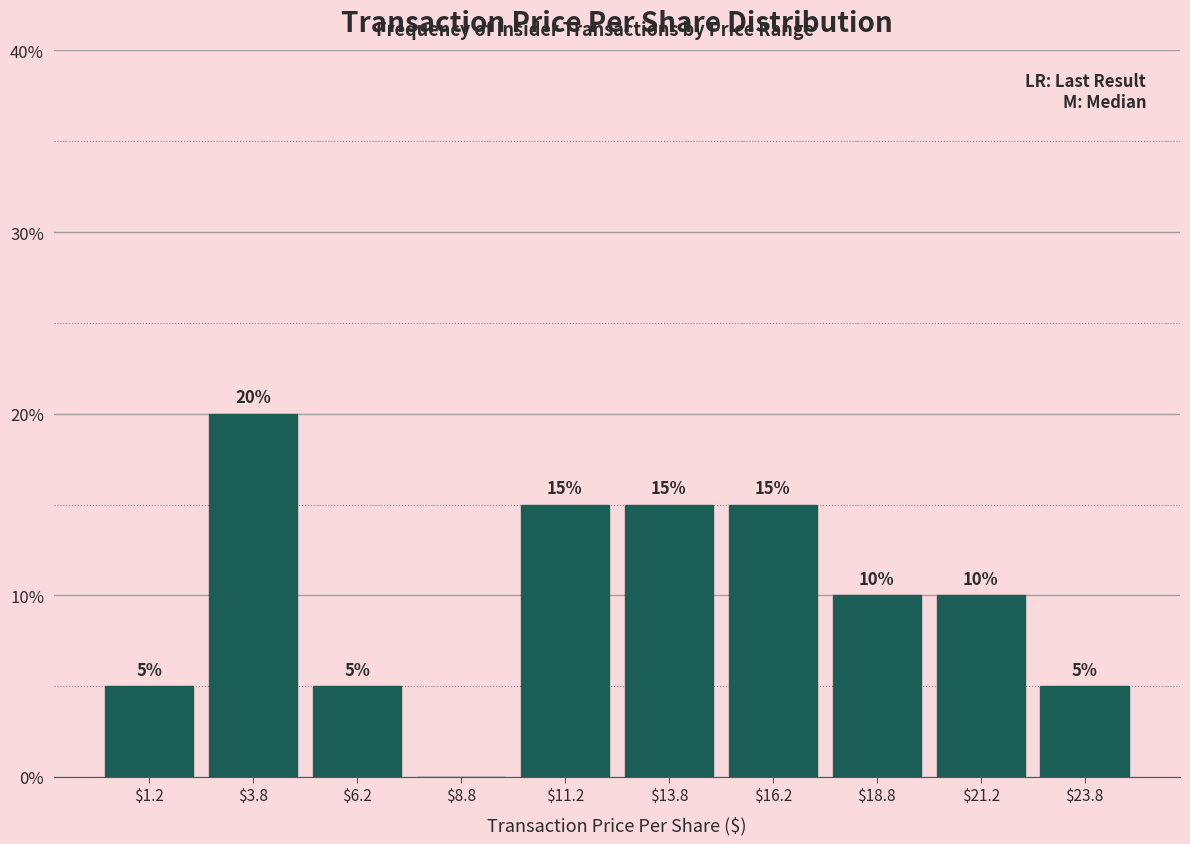

Over which range of the x-axis is the bar tallest?

2.5 to 5.0